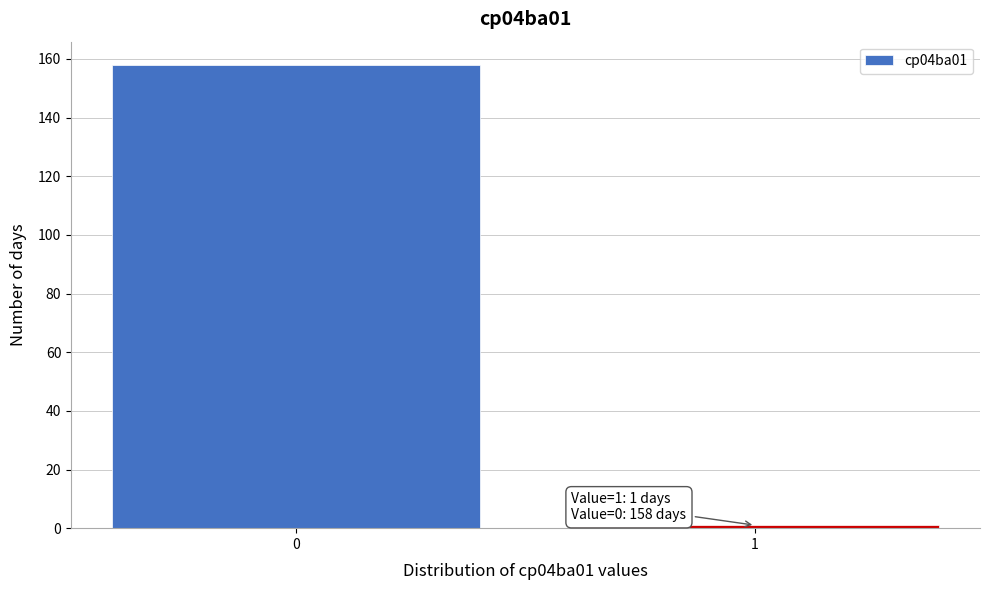

Reading right to left, extract all data points from this chart.

1=1	0=158